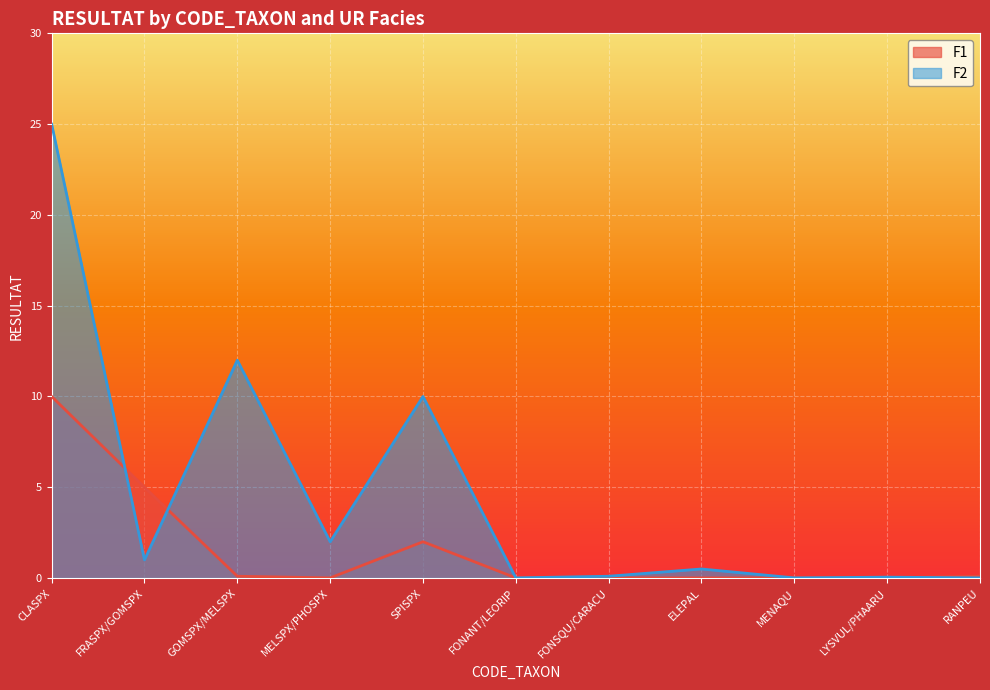

At how many categories does at least one series exceed 17?

1